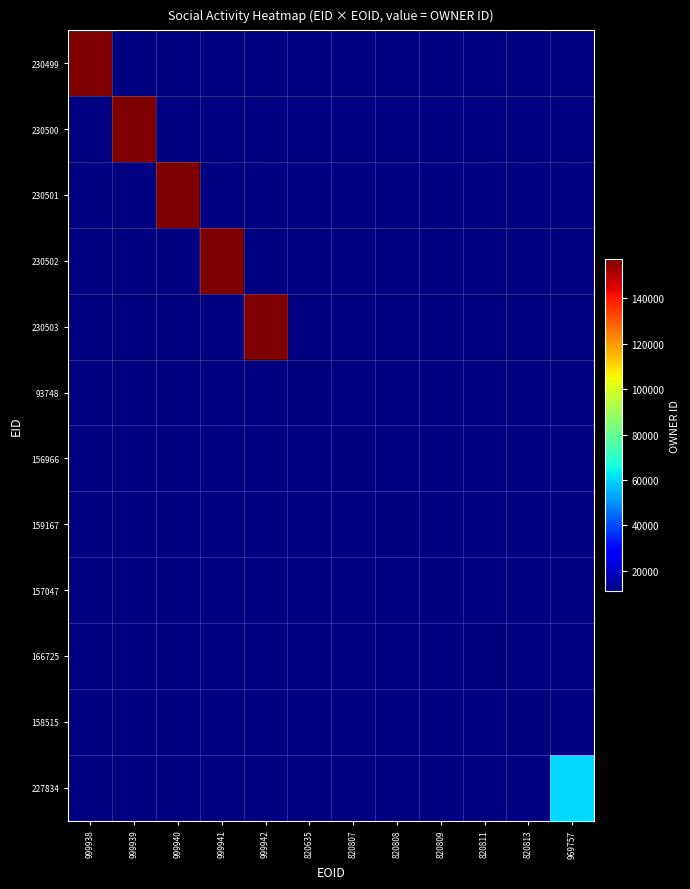

Which series has the largest range (max minus min)?

230499